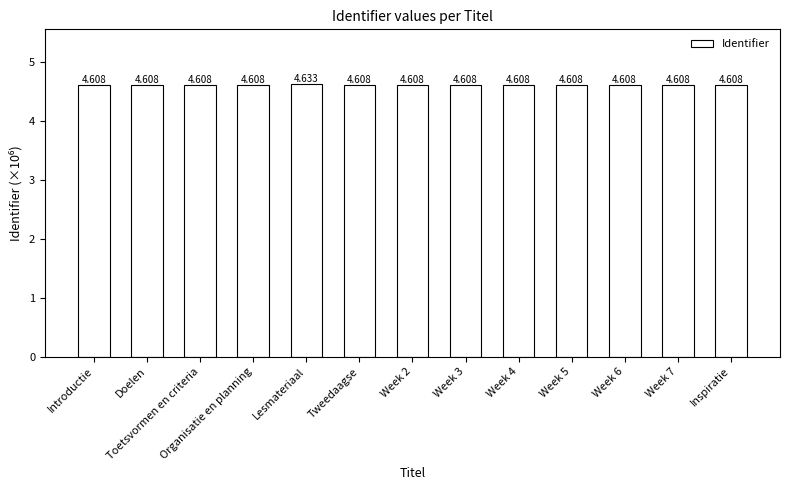

Does the chart contain any negative values?

No